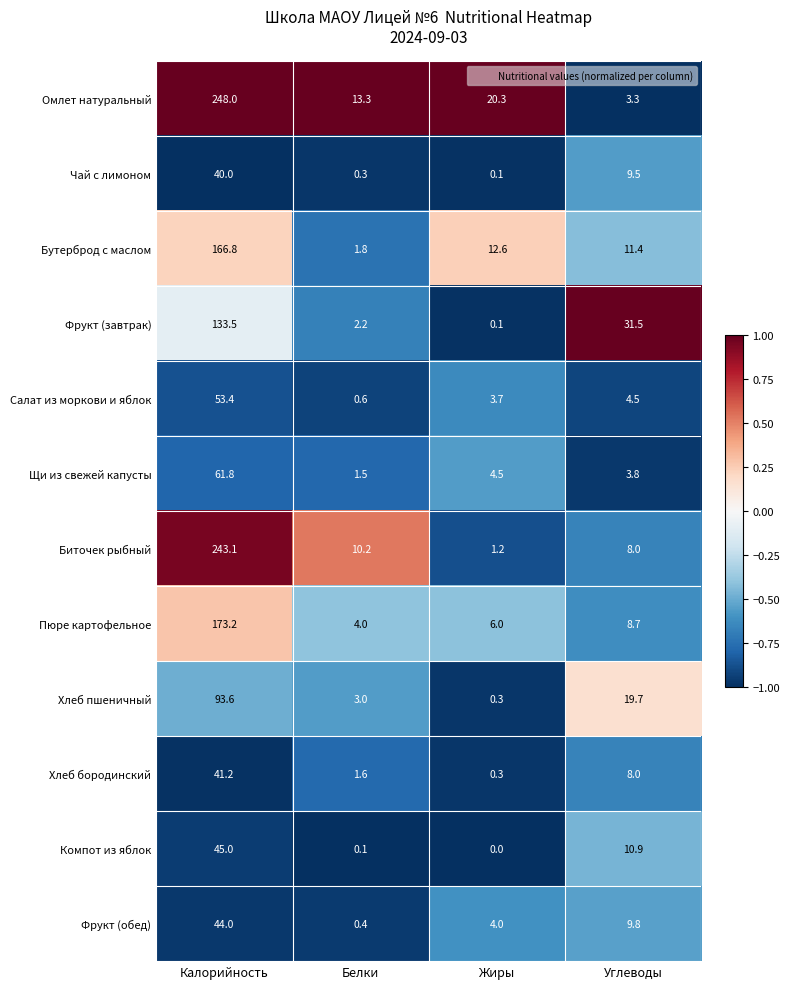

The value of Хлеб пшеничный at Углеводы is 19.7. True or false?

True